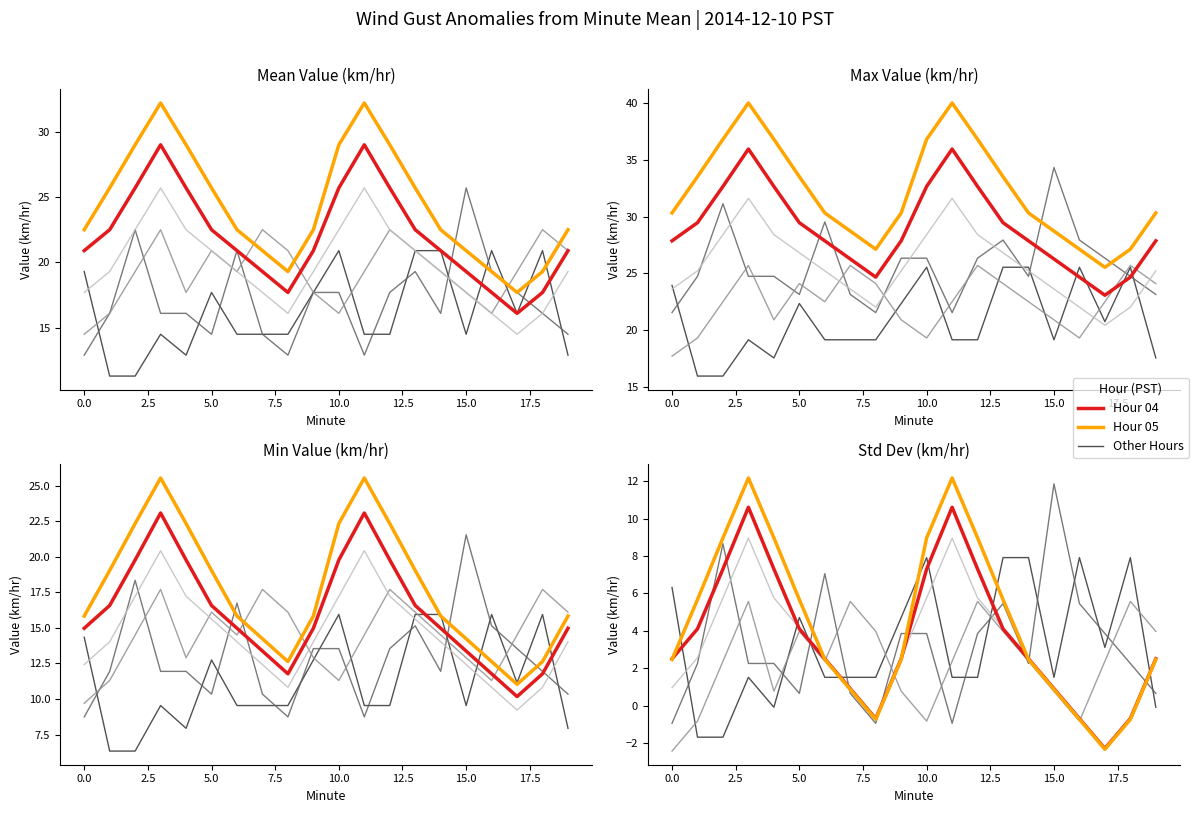

In hour_01, how many points are lower than both neighbors (excluding endpoints)?

4